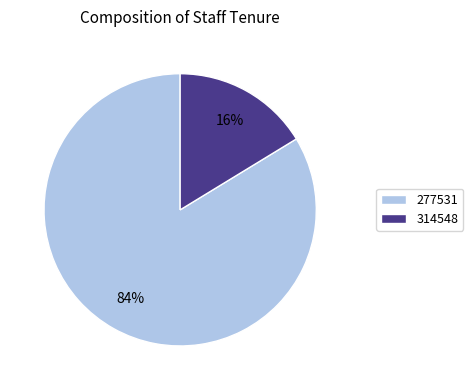

Do 314548 and 277531 together represent more than half of the pie?

Yes